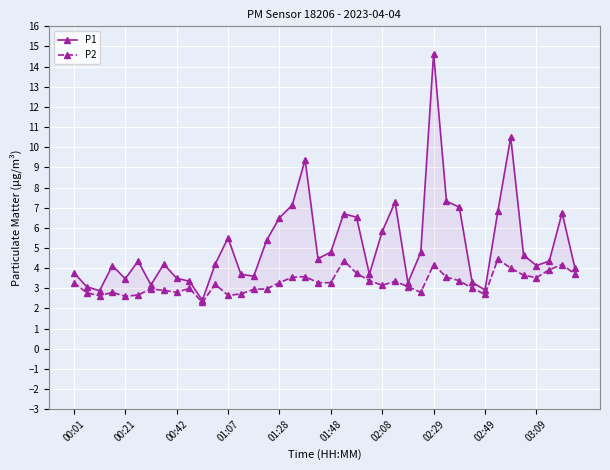

Which series has the largest total across all categories?

P1